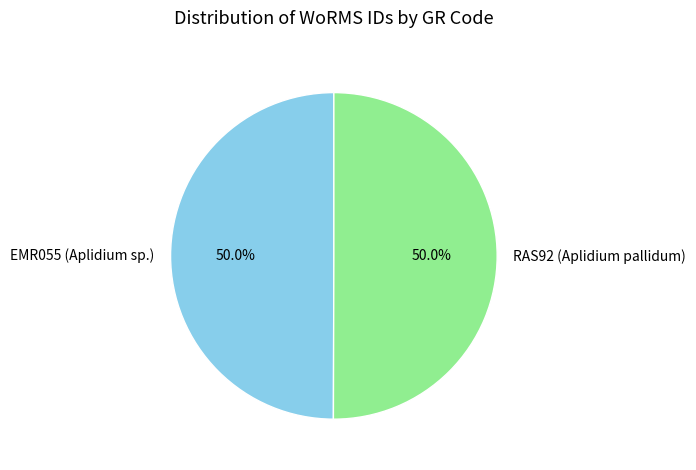

Count the number of slices in the pie.

2